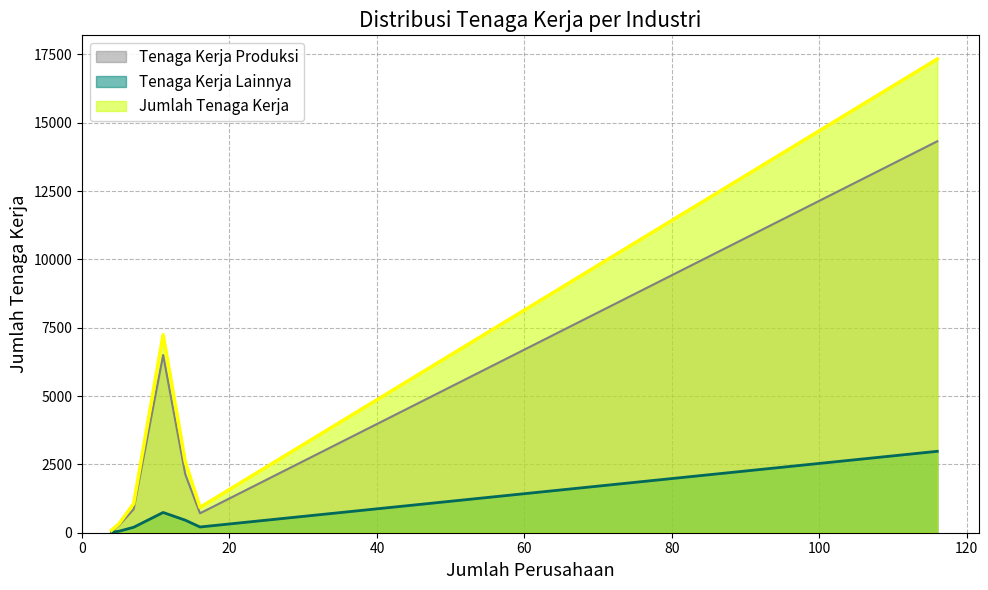

What is the average value of the Jumlah Tenaga Kerja series?

4224